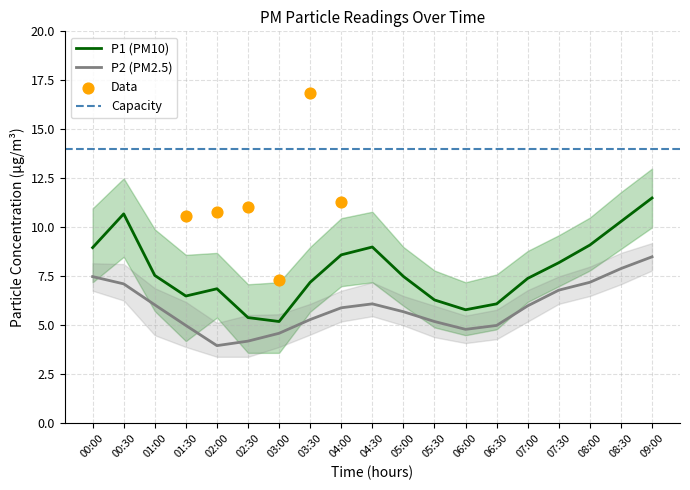

Is the value of P1 at 04:00 greater than the value of P2 at 01:30?

Yes